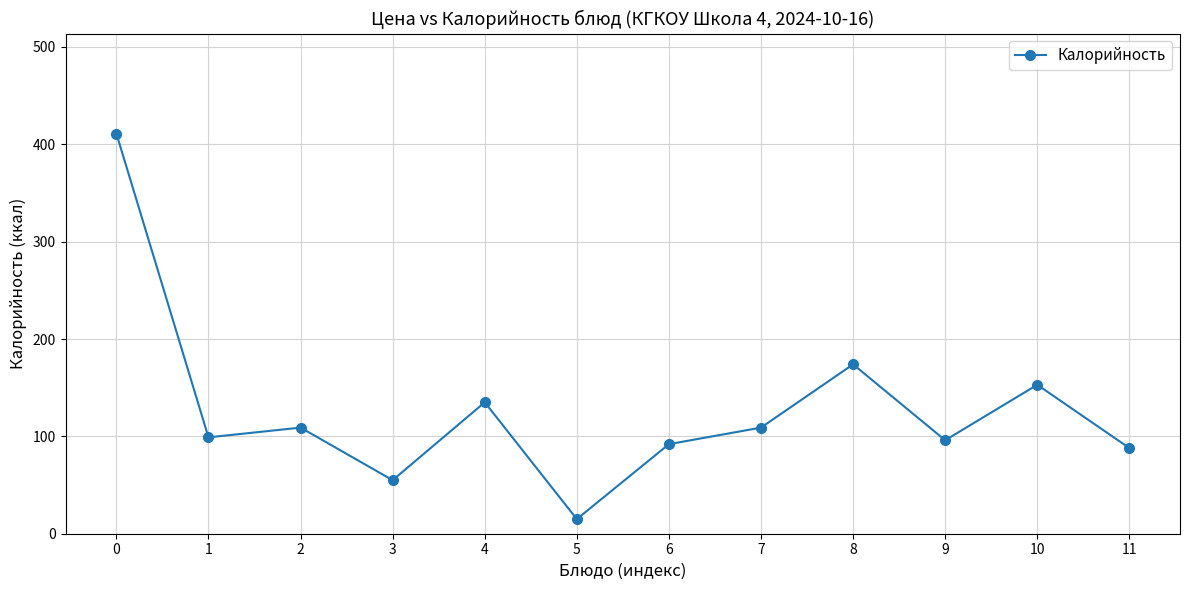

True or false: there are more than 1 points higher than both neighbors.

True